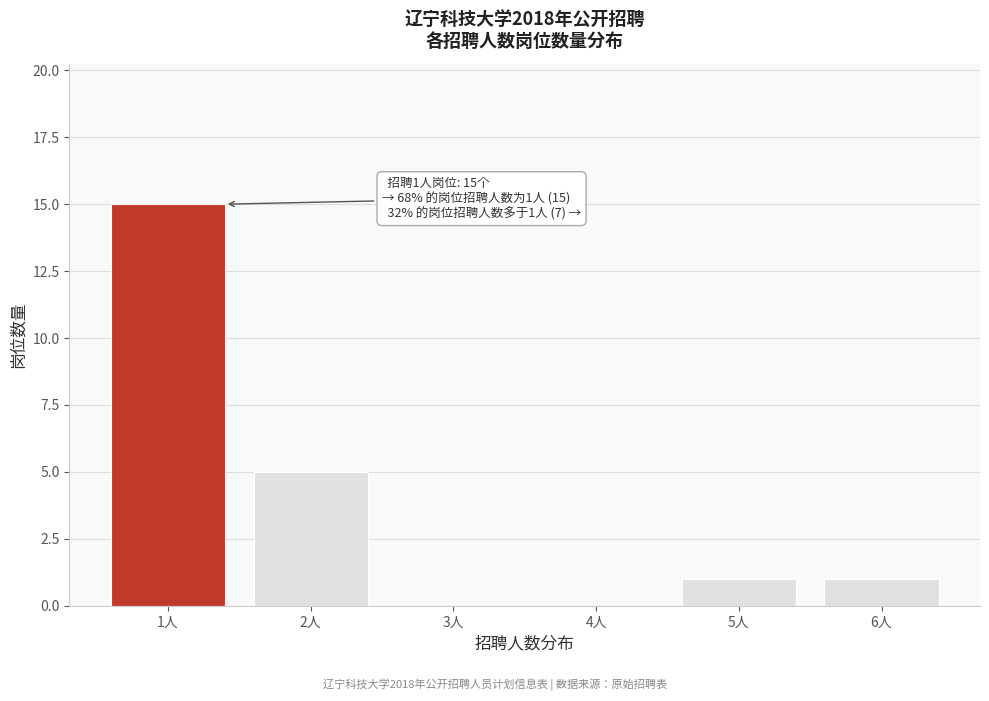

Reading left to right, list all the values displayed in this chart.

1人=15	2人=5	3人=0	4人=0	5人=1	6人=1